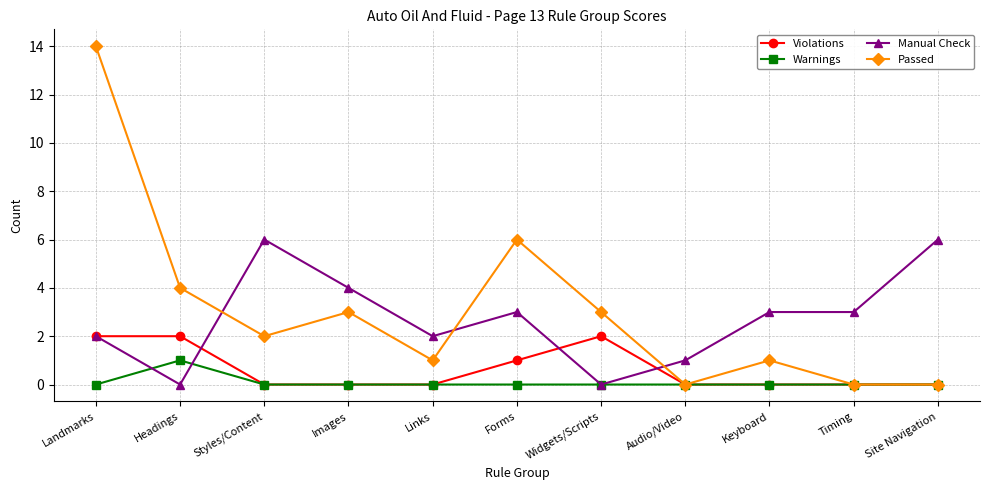

The value of Violations at Links is 1. True or false?

False